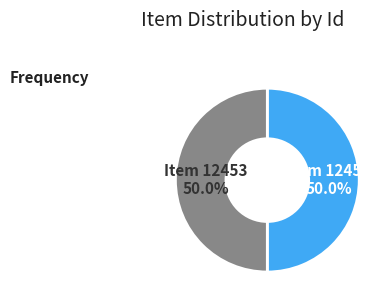

How many slices are in this pie chart?

2